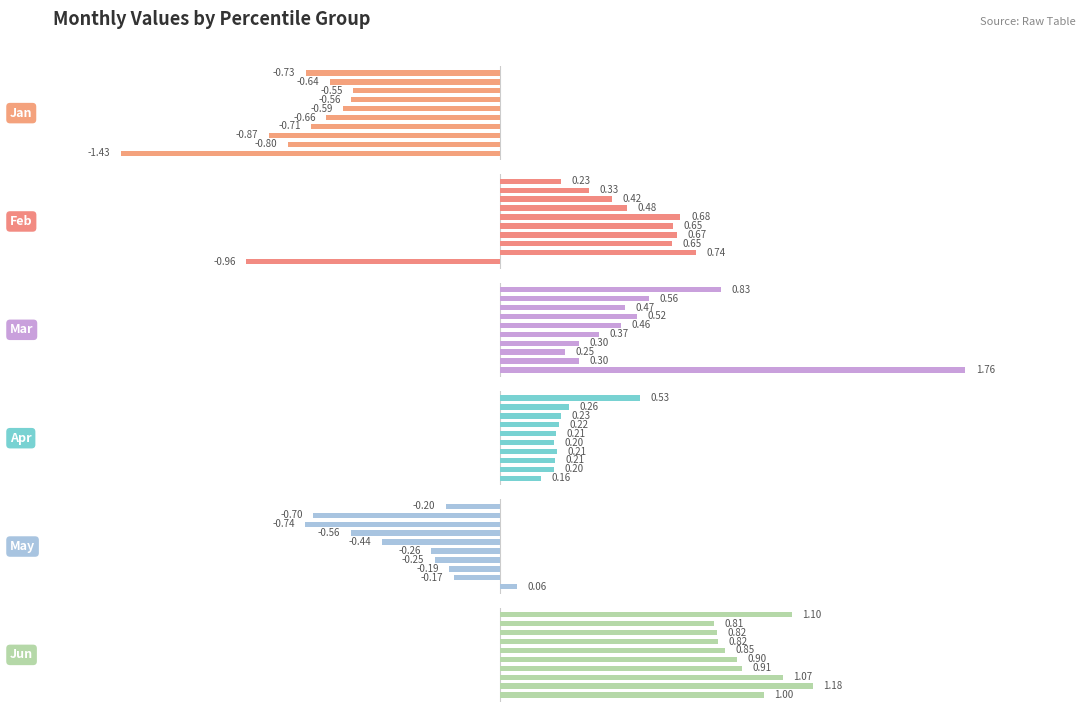

At 0, list the series in order from smallest to largest.

Jan, Feb, May, Apr, Jun, Mar